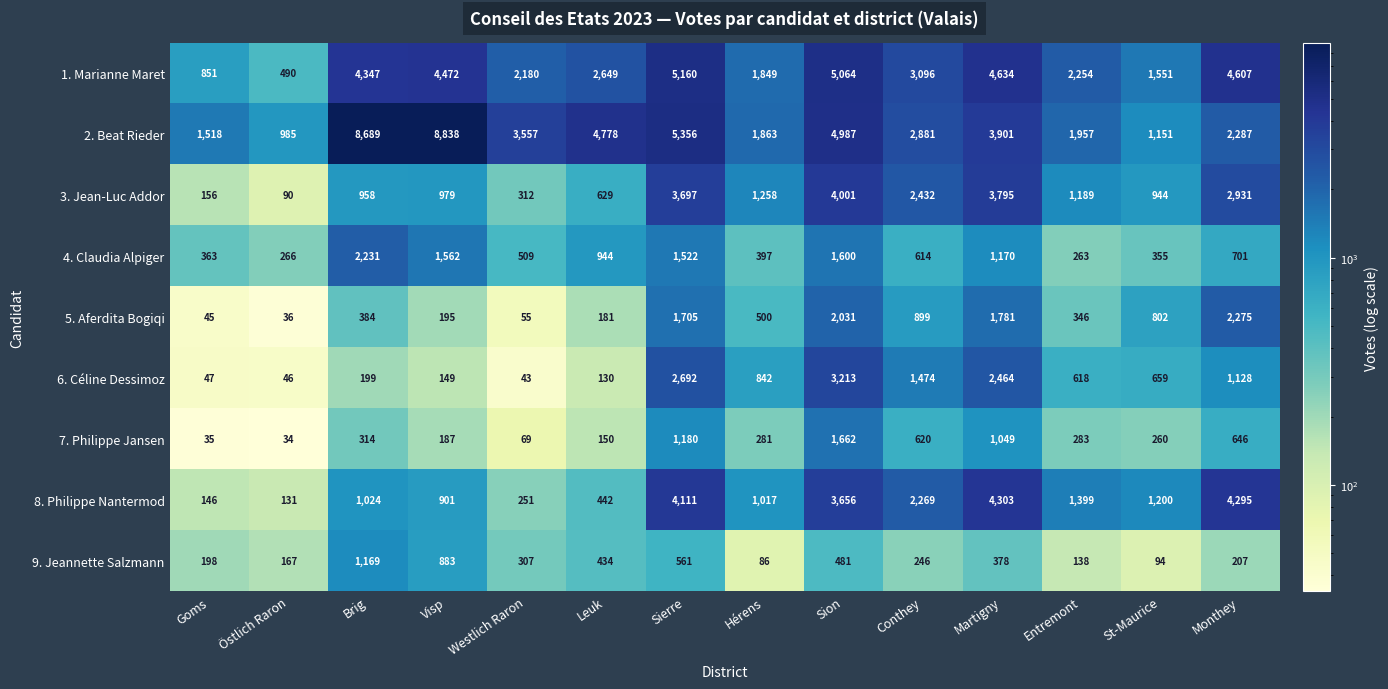

How many categories are shown in the chart?

14